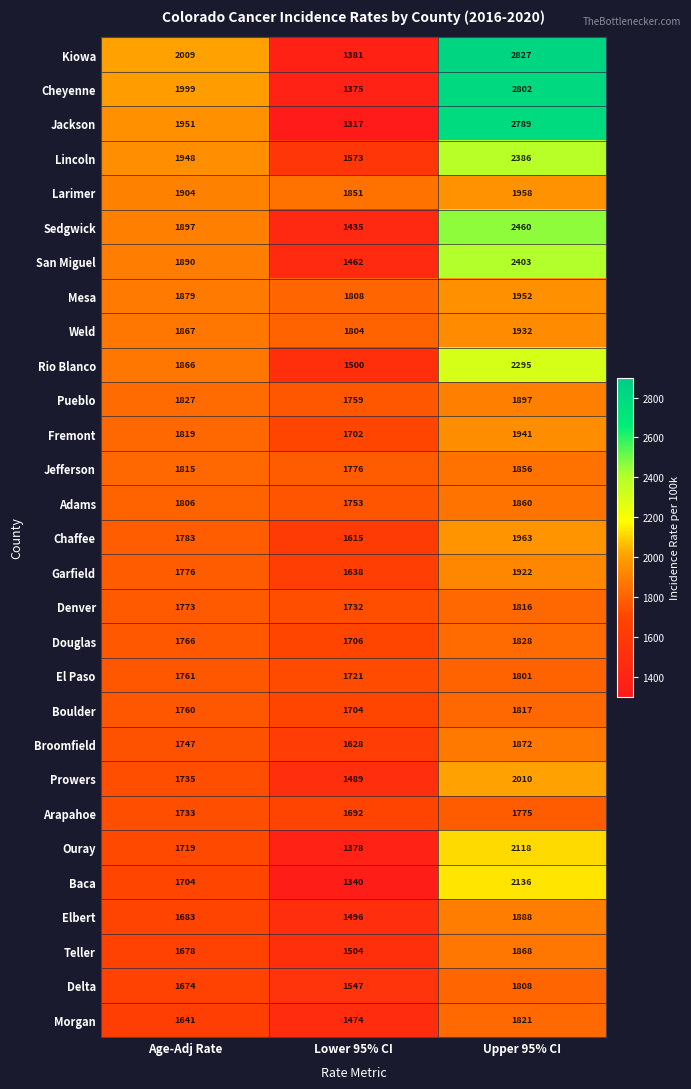

Which category has the highest value across all series?

Upper 95% CI